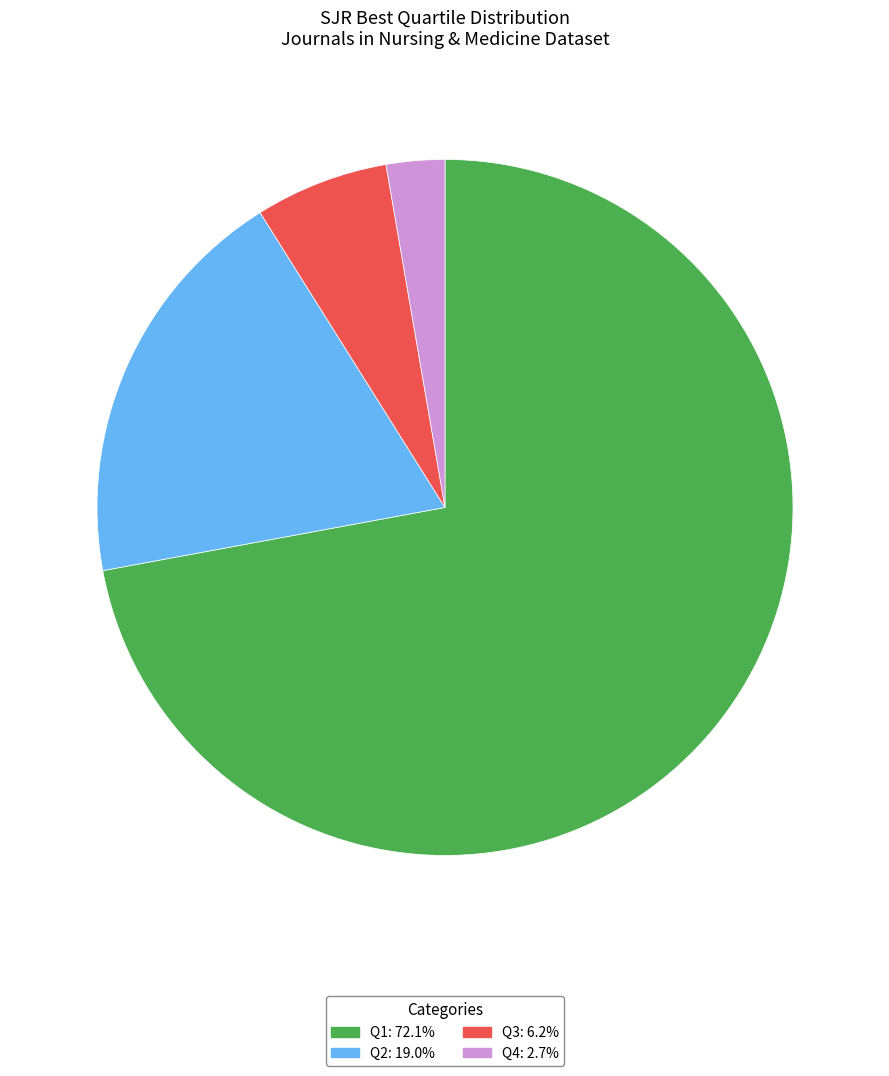

Which slice is the smallest?

Q4